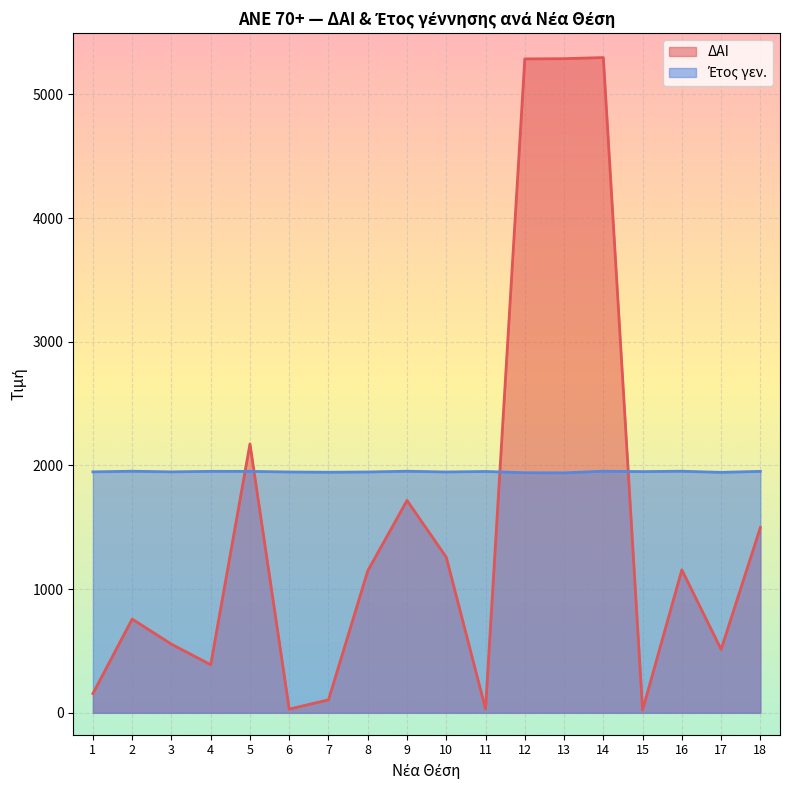

Reading left to right, list all the values displayed in this chart.

ΔΑΙ: 1=156	2=758	3=555	4=389	5=2174	6=30	7=105	8=1148	9=1717	10=1258	11=32	12=5286	13=5288	14=5297	15=23	16=1156	17=513	18=1498
Έτος γεν.: 1=1948	2=1953	3=1948	4=1952	5=1952	6=1947	7=1945	8=1947	9=1953	10=1947	11=1951	12=1941	13=1940	14=1953	15=1950	16=1953	17=1944	18=1952